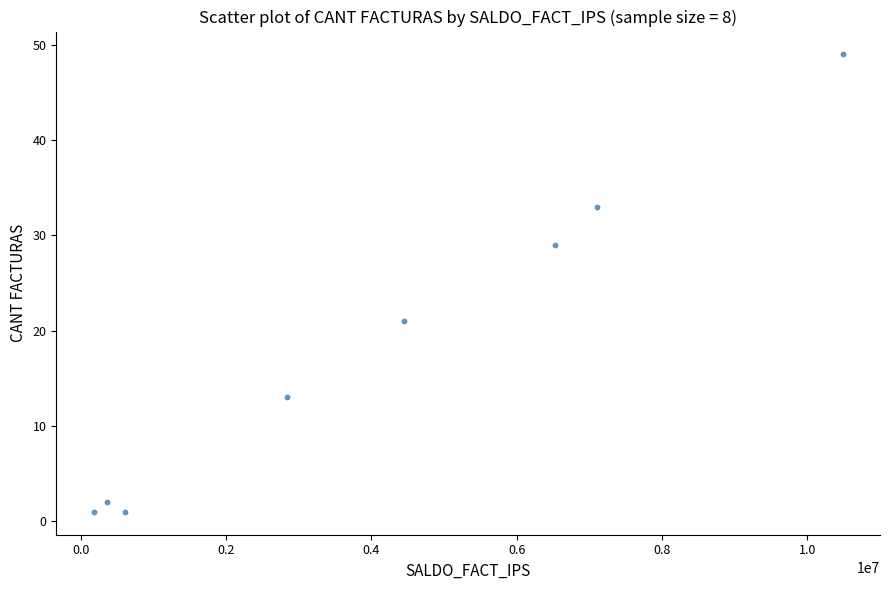

What is the average X value?

4070055